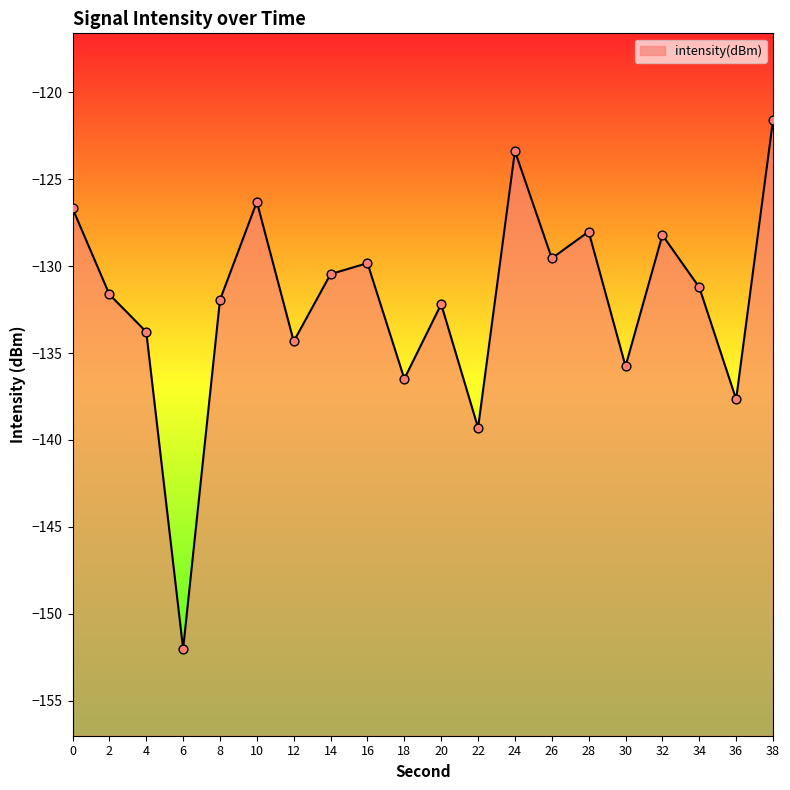

Between 32 and 26, which is larger?

32